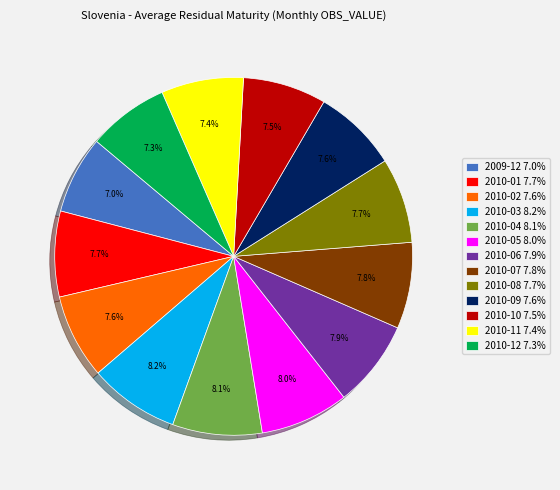

To the nearest percent, what is the average slice percentage?

8%